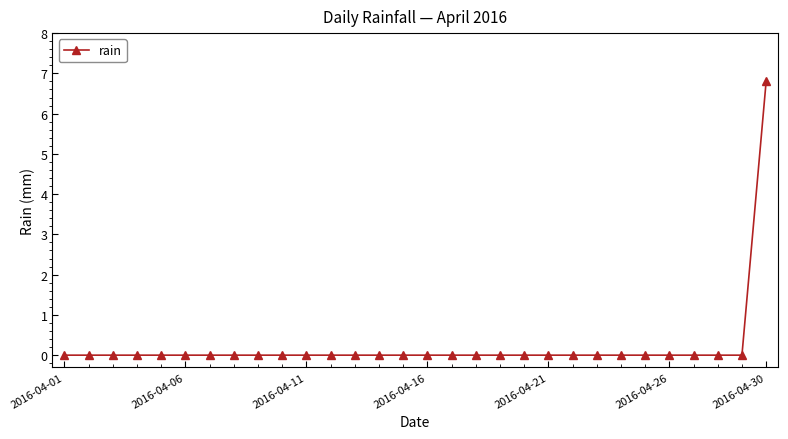

Reading left to right, transcribe all the data shown in this chart.

0.0	0.0	0.0	0.0	0.0	0.0	0.0	0.0	0.0	0.0	0.0	0.0	0.0	0.0	0.0	0.0	0.0	0.0	0.0	0.0	0.0	0.0	0.0	0.0	0.0	0.0	0.0	0.0	0.0	6.8